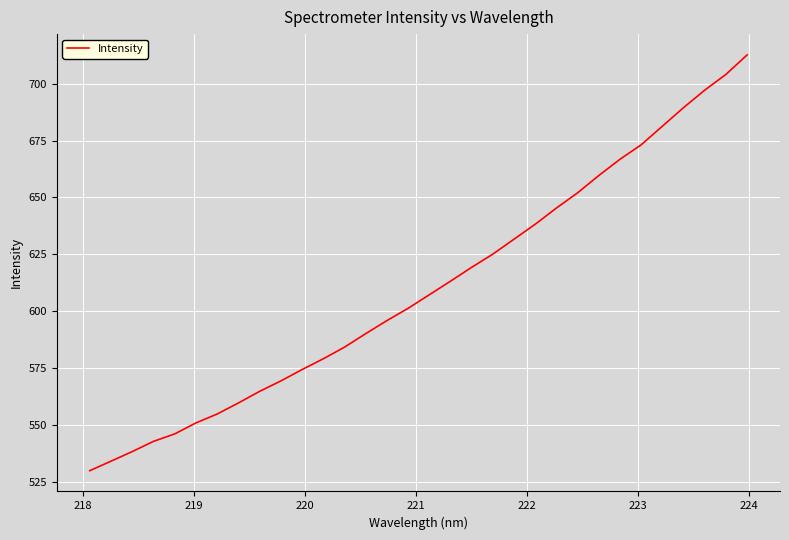

What is the maximum value shown in the chart?

712.6